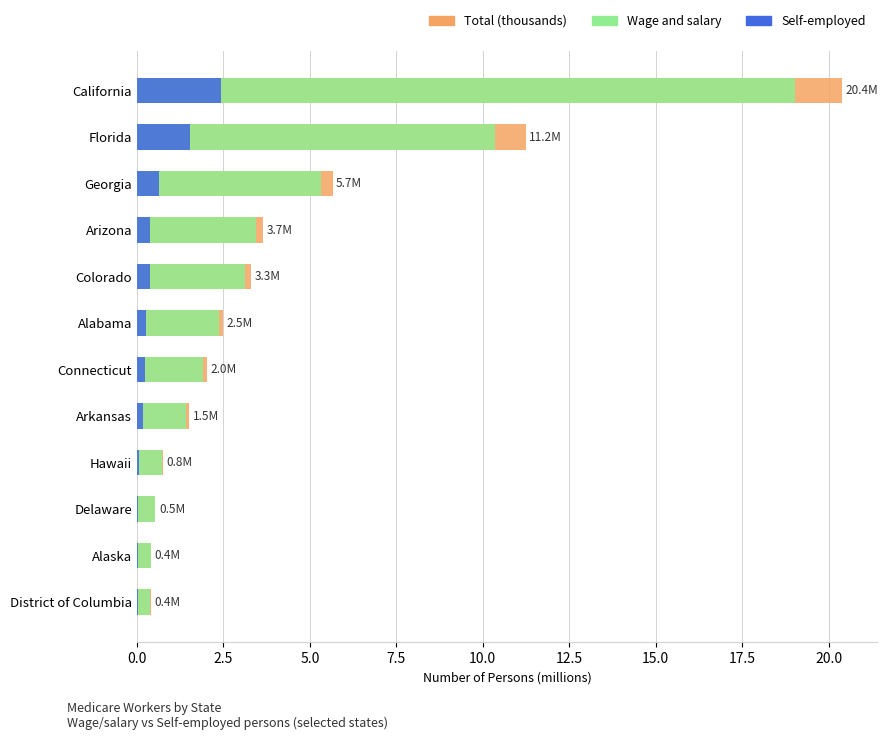

Rank the series by their maximum value, from lowest to highest.

Self-employed, Wage and salary, Total (thousands)